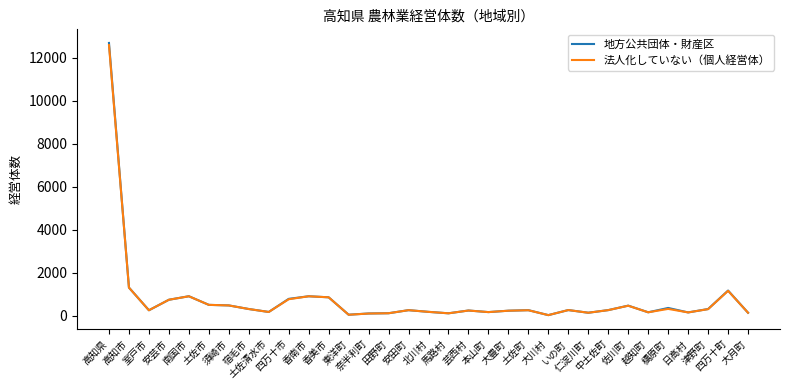

What is the total value across all series at 津野町?

607